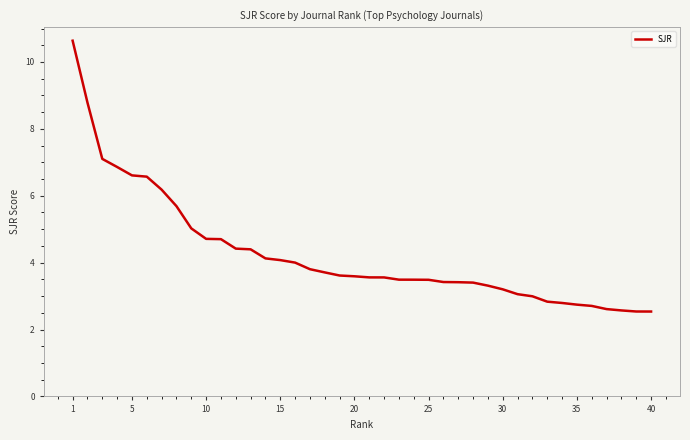

What is the maximum value shown in the chart?

10.6